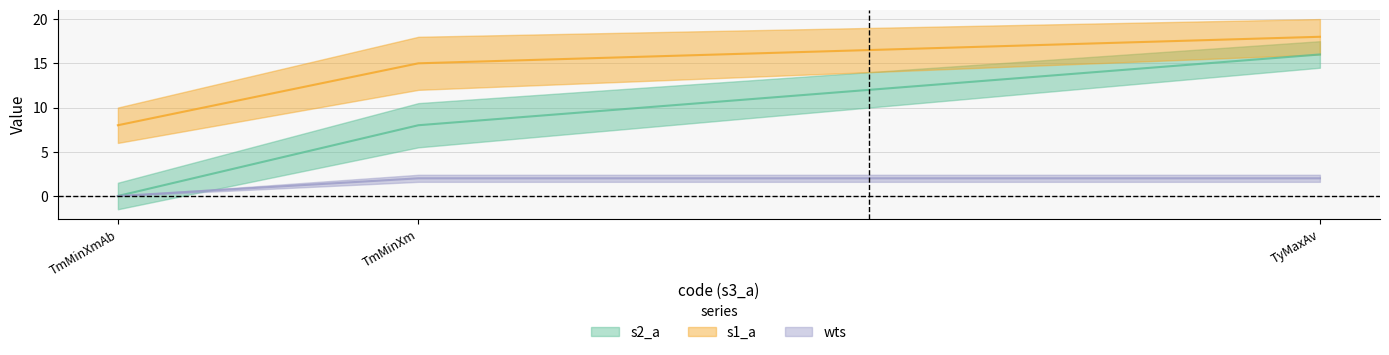

Is this an area chart (filled region under the line)?

No